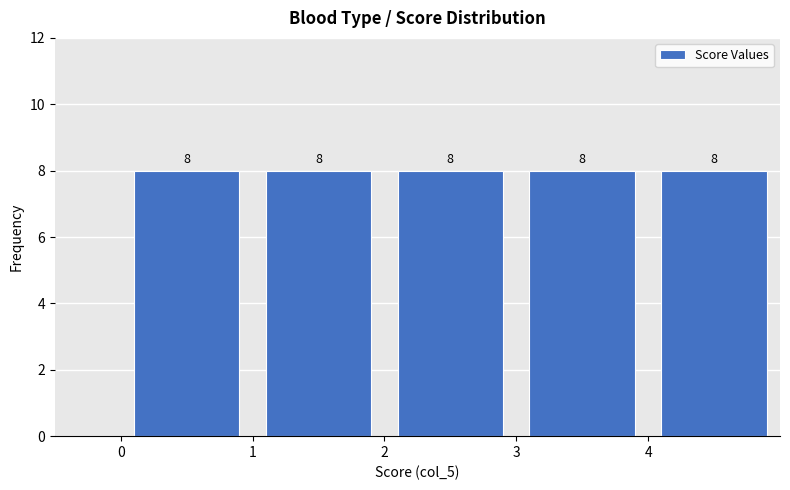

Reading left to right, list every bar in this chart as the range it spans on the x-axis followed by its height.

0 to 1: 8
1 to 2: 8
2 to 3: 8
3 to 4: 8
4 to 5: 8